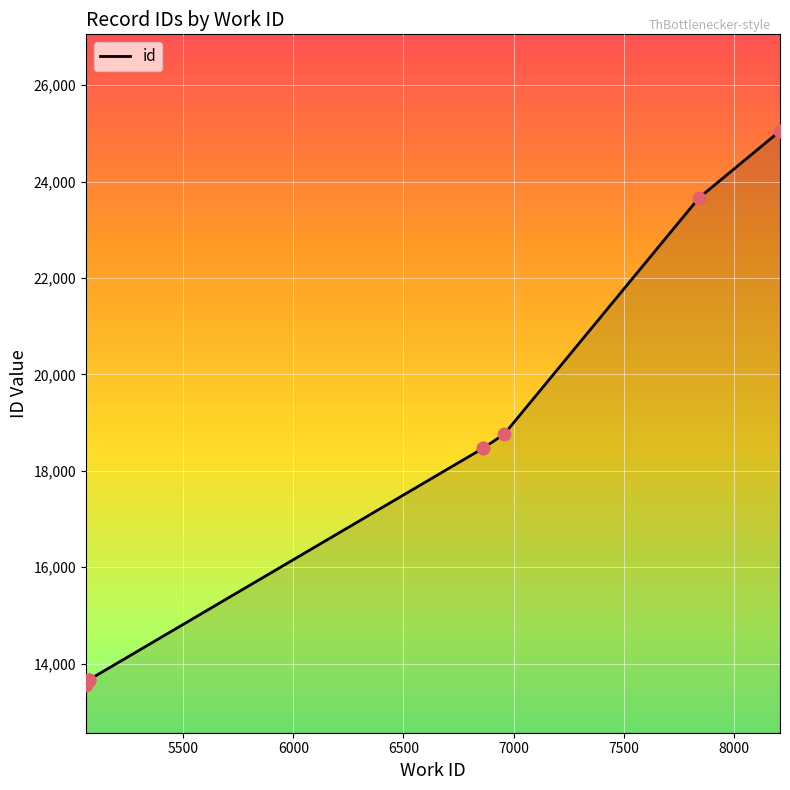

Which has a higher value, 5500 or 7000?

7000